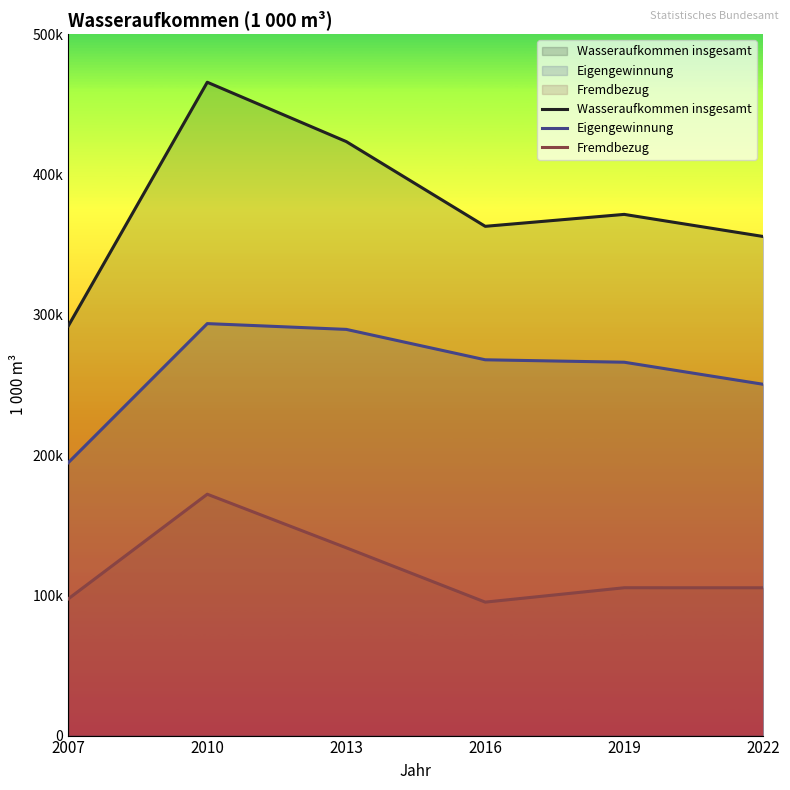

Rank the series by their maximum value, from lowest to highest.

Fremdbezug, Eigengewinnung, Wasseraufkommen insgesamt